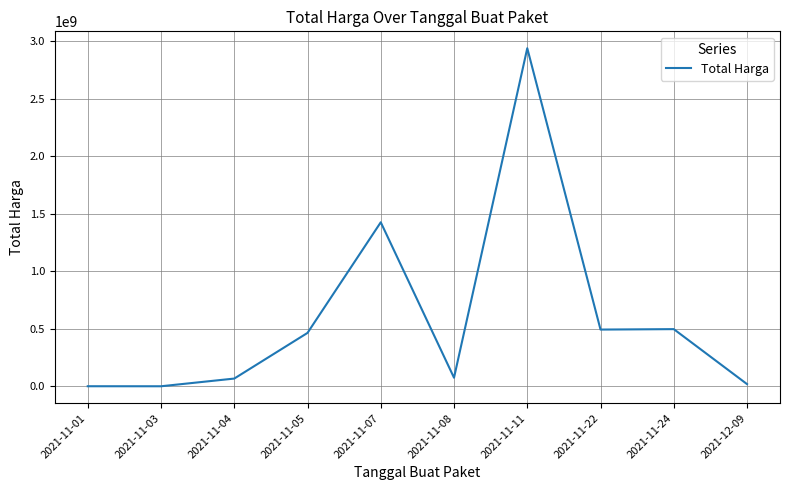

Where is the data nearest to the value 1469520620?

2021-11-07